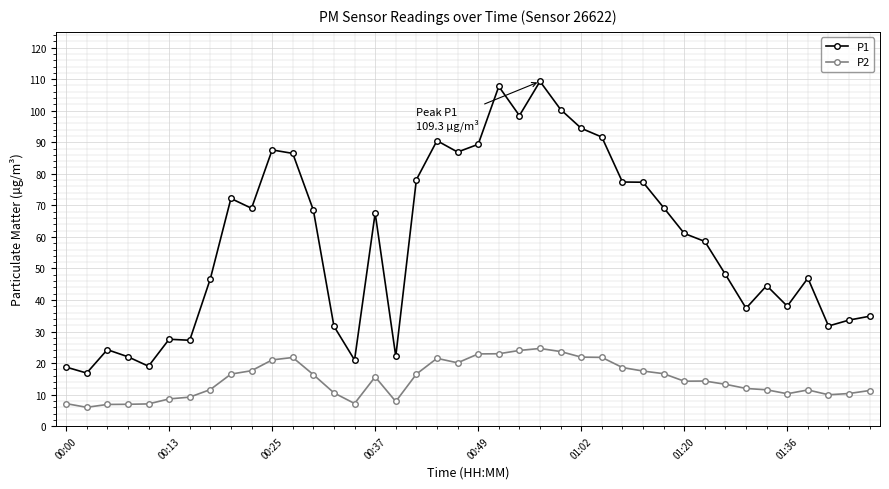

List the series in order of their peak value, lowest first.

P2, P1